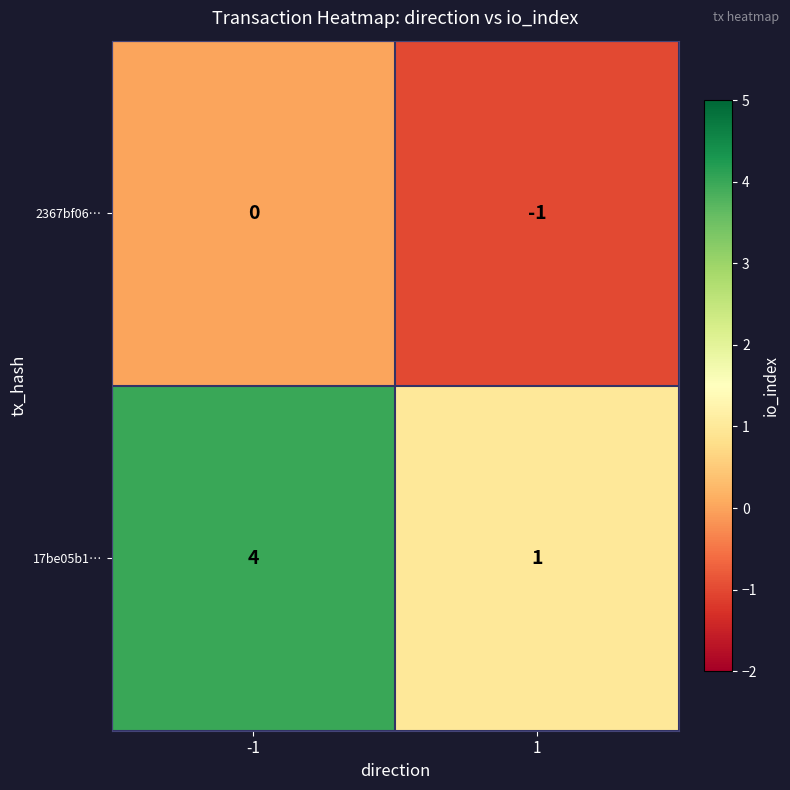

Reading left to right, transcribe all the data shown in this chart.

2367bf06…: 0	-1
17be05b1…: 4	1